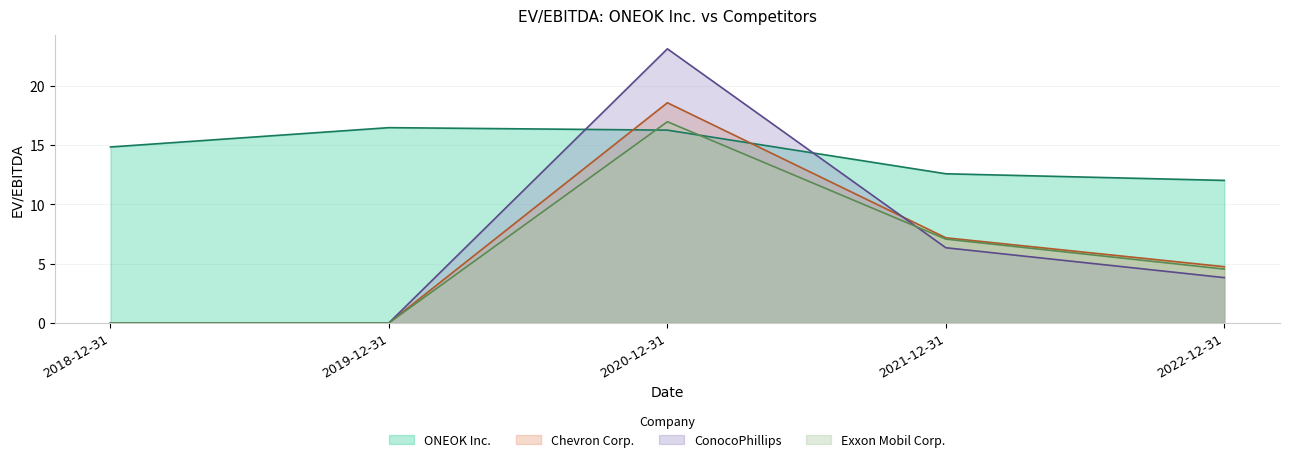

What is the difference between the maximum and second lowest values in the ConocoPhillips series?

23.1